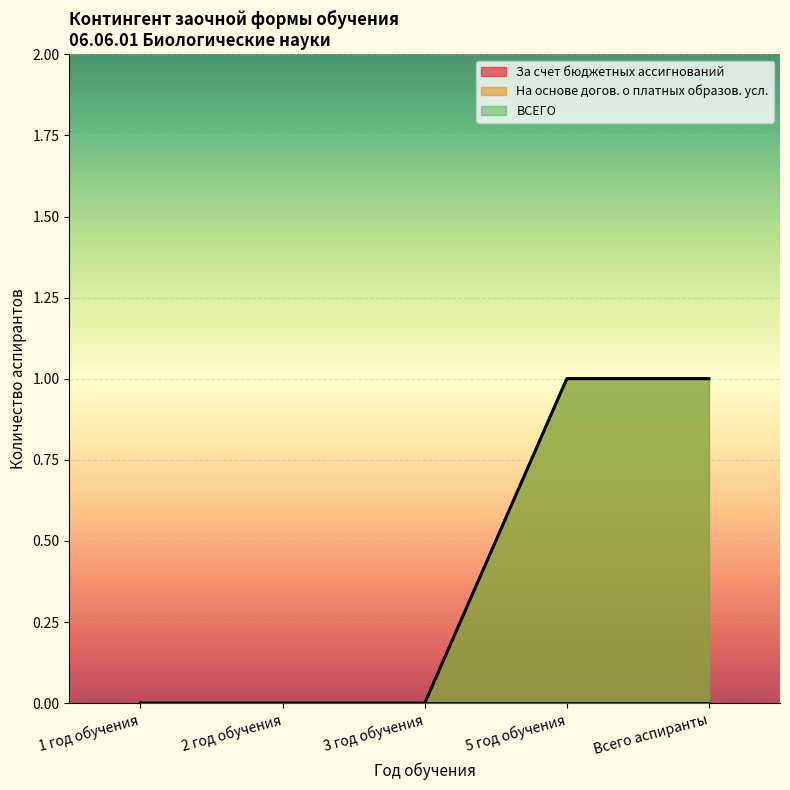

Rank the series at 1 год обучения from lowest to highest value.

На основе догов. о платных образов. усл., ВСЕГО